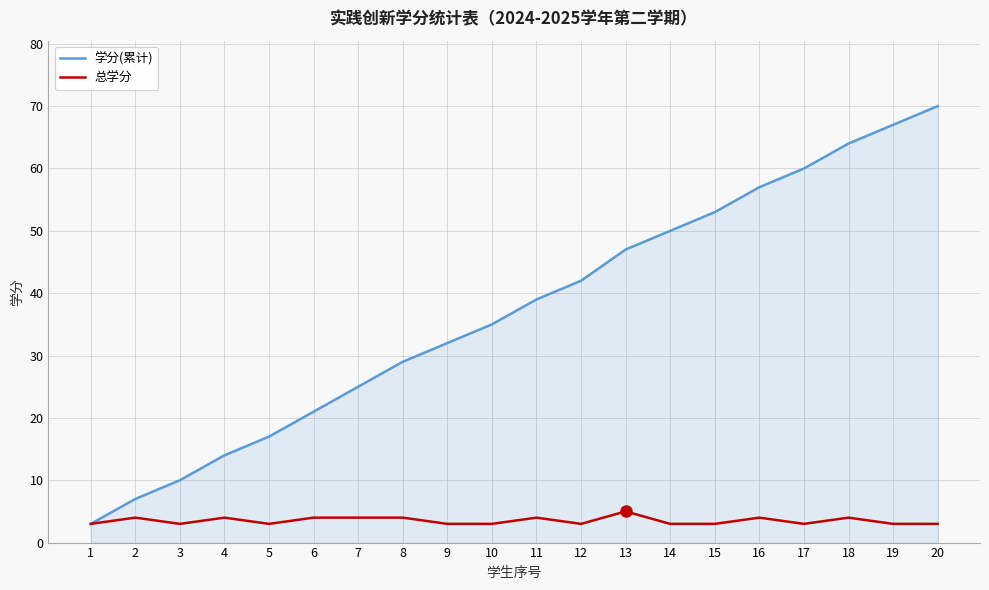

At which category does the chart reach its peak across all series?

20